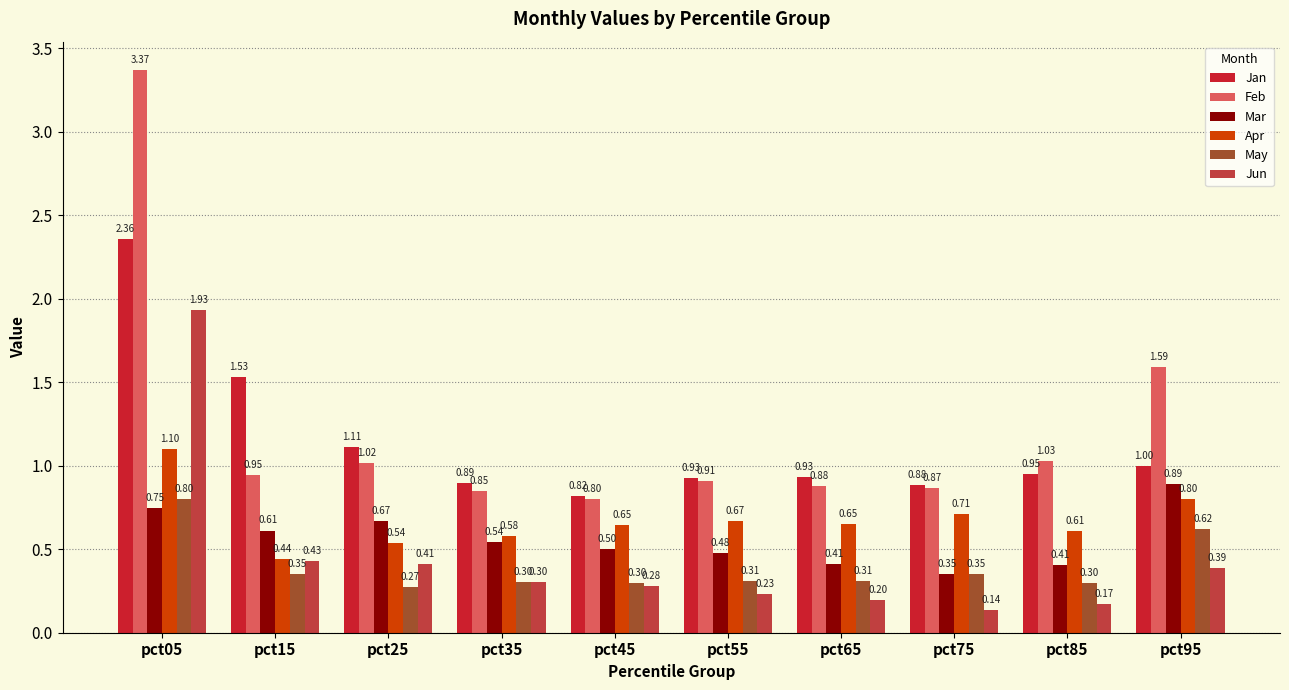

What is the difference between the second highest and minimum values in the Jun series?

0.3